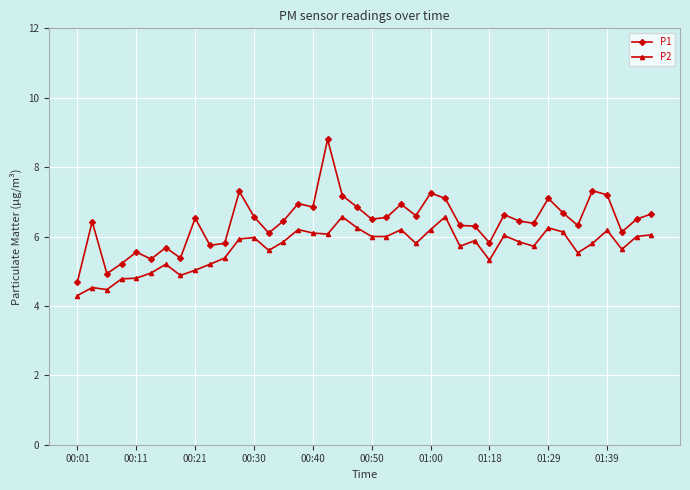

How many categories are shown in the chart?

40